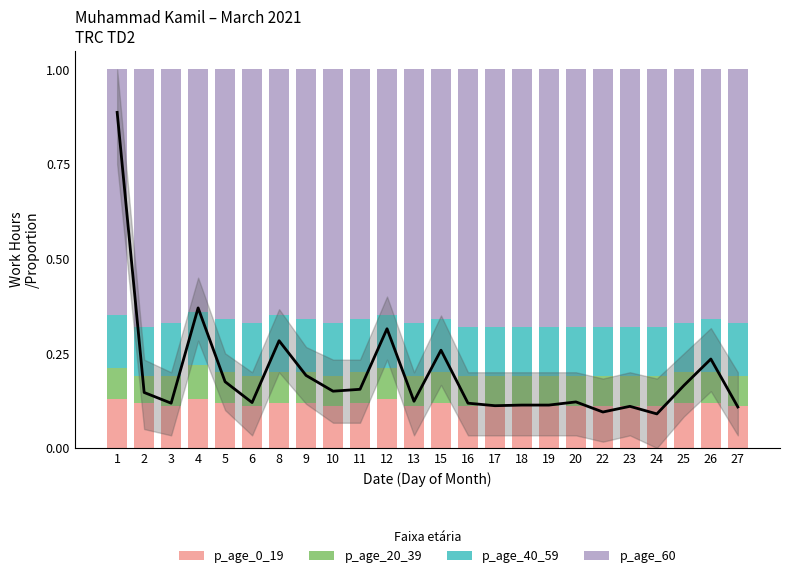

True or false: Daily Hours (normalized) has a value of 0.1 at 17.

True